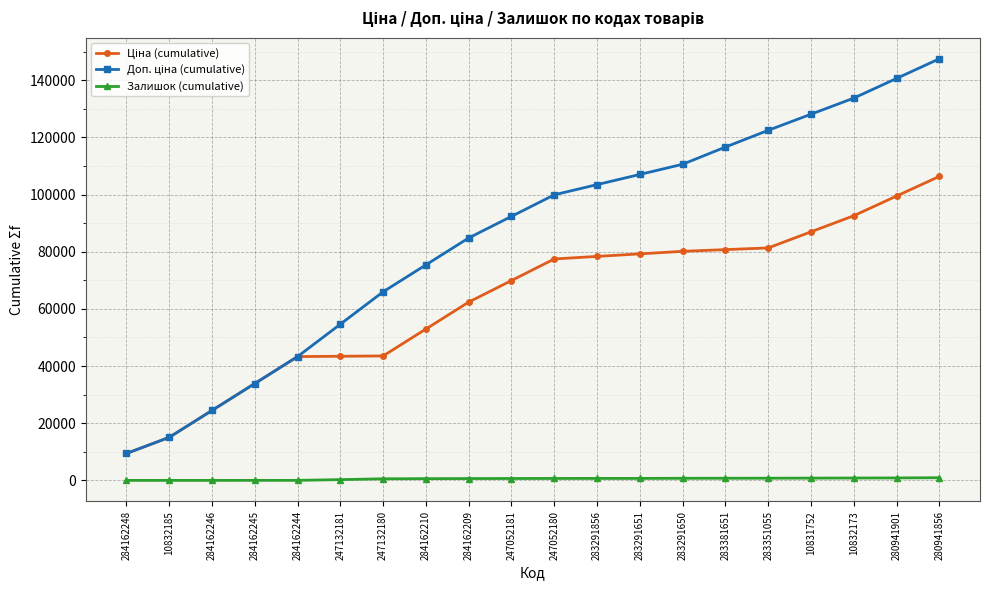

At which category is the sum across all series the highest?

280941856